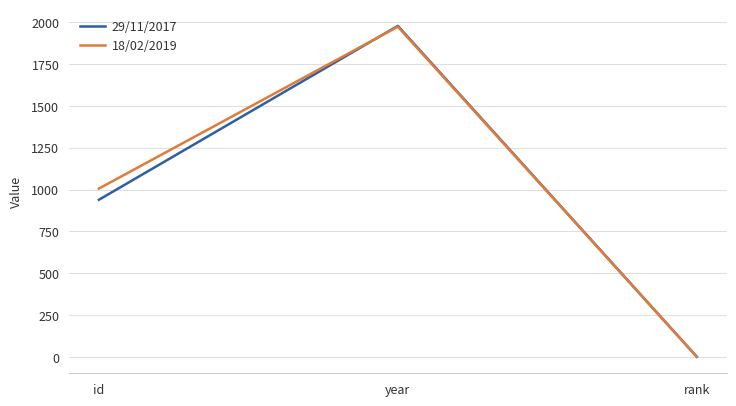

Is it true that 29/11/2017 equals 3550 at year?

False